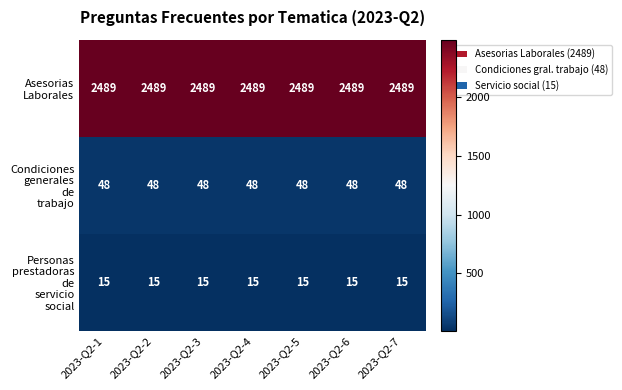

What is the smallest value displayed?

15